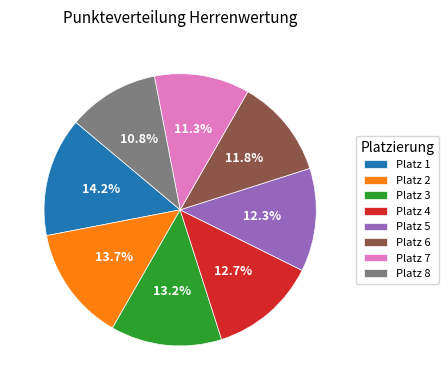

Is the sum of Platz 8 and Platz 4 greater than half?

No